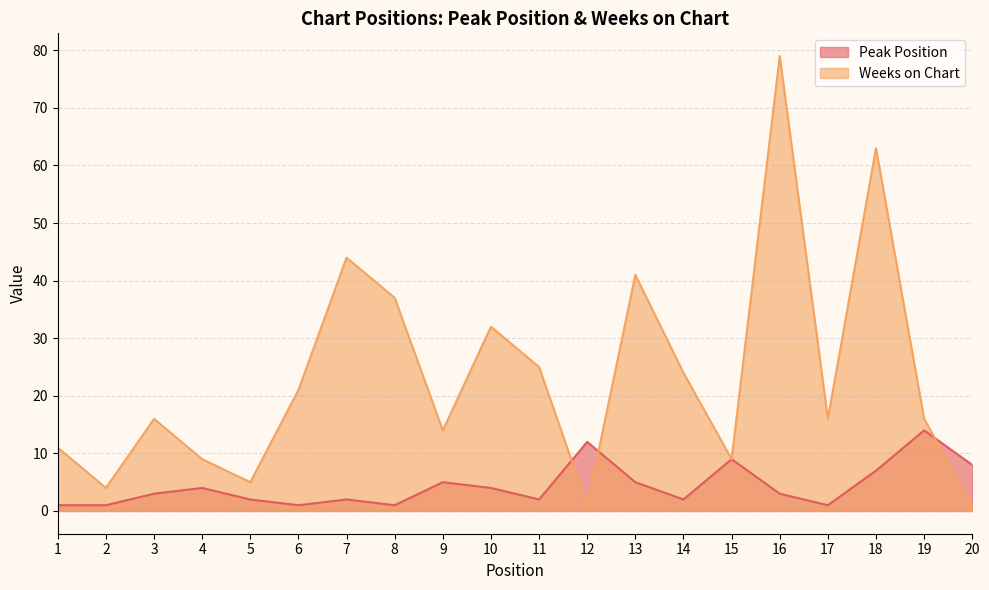

List the series in order of their peak value, highest first.

Weeks on Chart, Peak Position